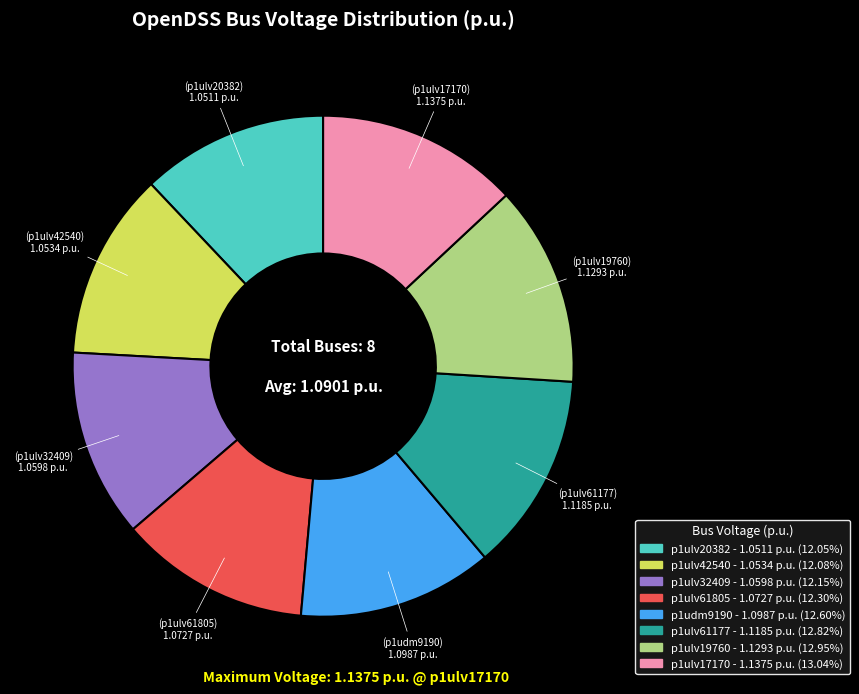

Between p1ulv32409 and p1ulv61177, which is larger?

p1ulv61177